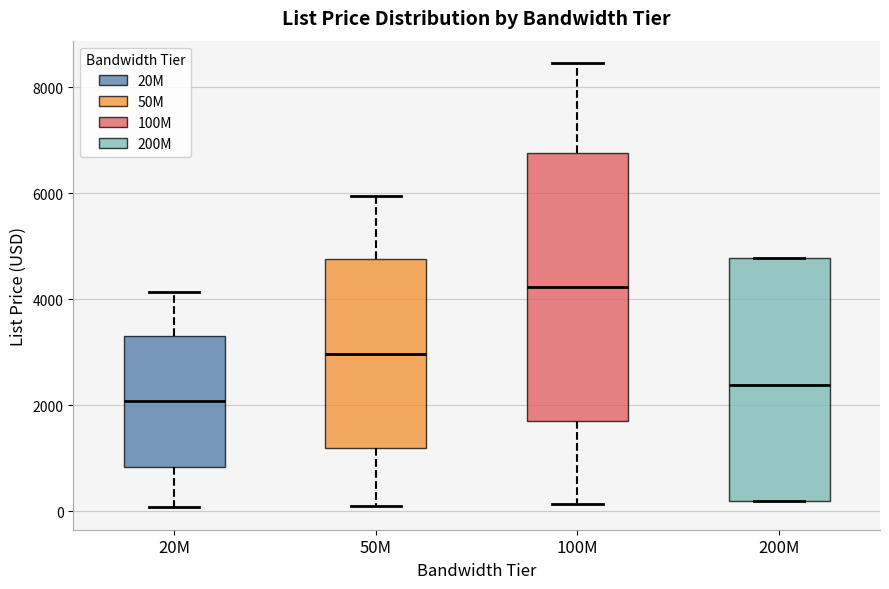

Which box is the tallest, from its lower edge to its upper edge?

100M